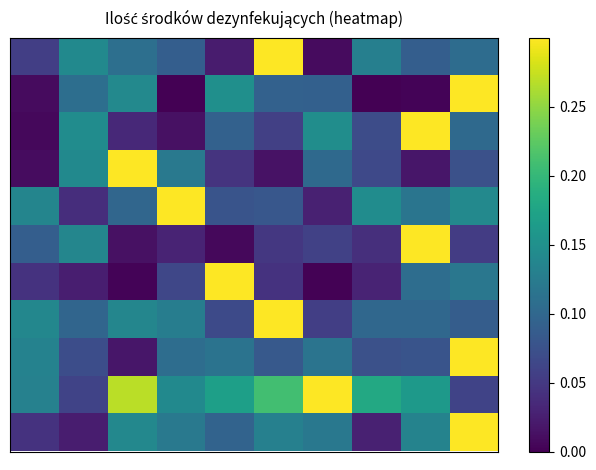

How many categories are shown in the chart?

10